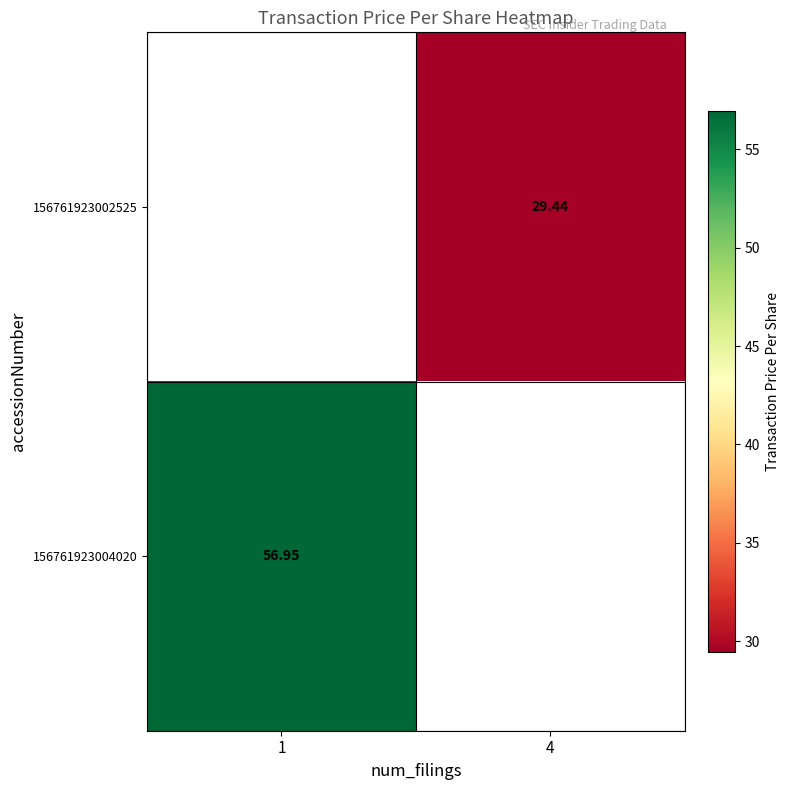

List the labels in order of row_1 value, largest first.

1, 4